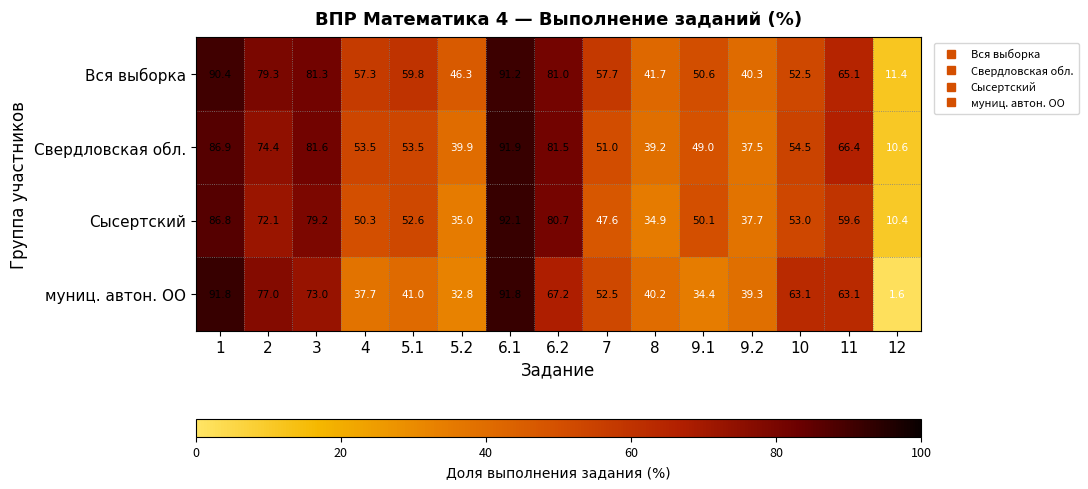

Between 6.2 and 7, which series saw the biggest shift?

Сысертский